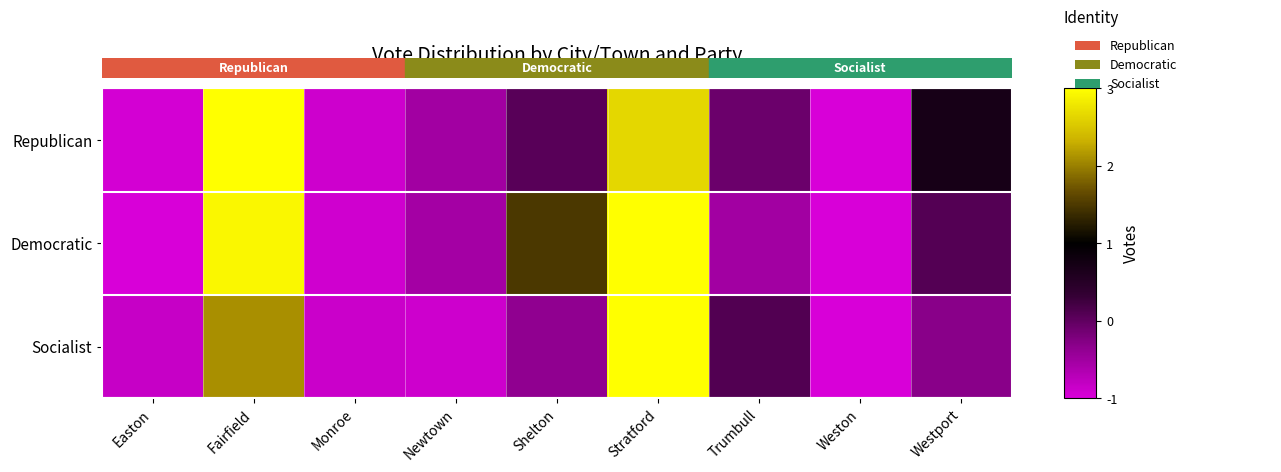

Reading right to left, what are all the values shown in this chart?

Republican: Westport=0.7	Weston=-1.0	Trumbull=-0.1	Stratford=2.7	Shelton=0.1	Newtown=-0.5	Monroe=-0.9	Fairfield=3.0	Easton=-0.9
Democratic: Westport=0.1	Weston=-1.0	Trumbull=-0.5	Stratford=3.0	Shelton=1.5	Newtown=-0.5	Monroe=-0.9	Fairfield=2.9	Easton=-1.0
Socialist: Westport=-0.3	Weston=-1.0	Trumbull=0.1	Stratford=3.0	Shelton=-0.4	Newtown=-0.9	Monroe=-0.9	Fairfield=2.1	Easton=-0.8